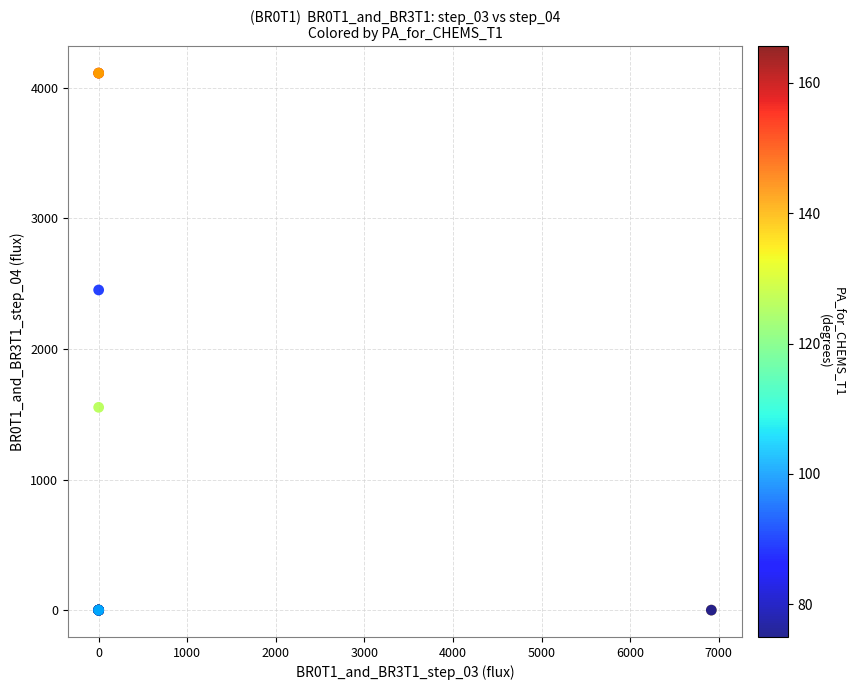

What Y value in the scatter plot is closest to 2056?

2452.1